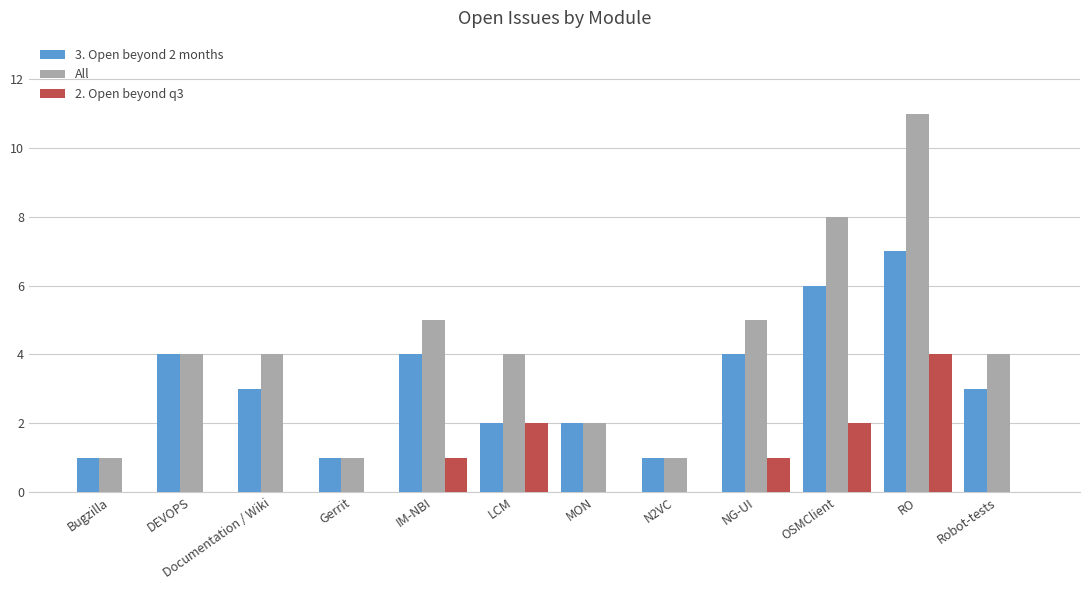

Read the 2. Open beyond q3 value at OSMClient.

2